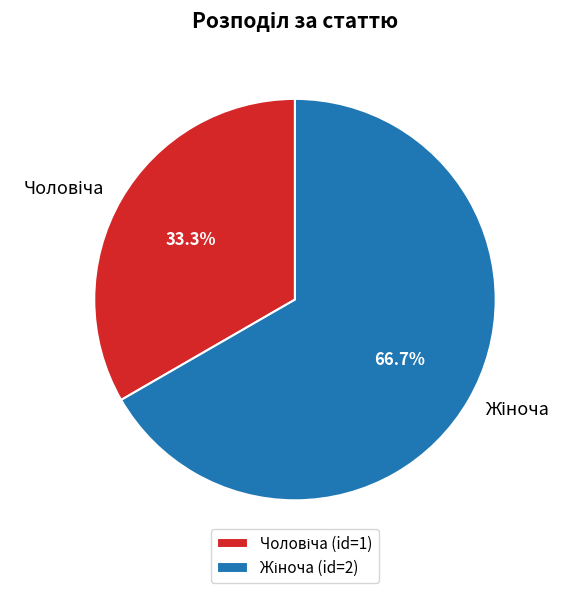

Is there any slice that represents more than half of the pie?

Yes